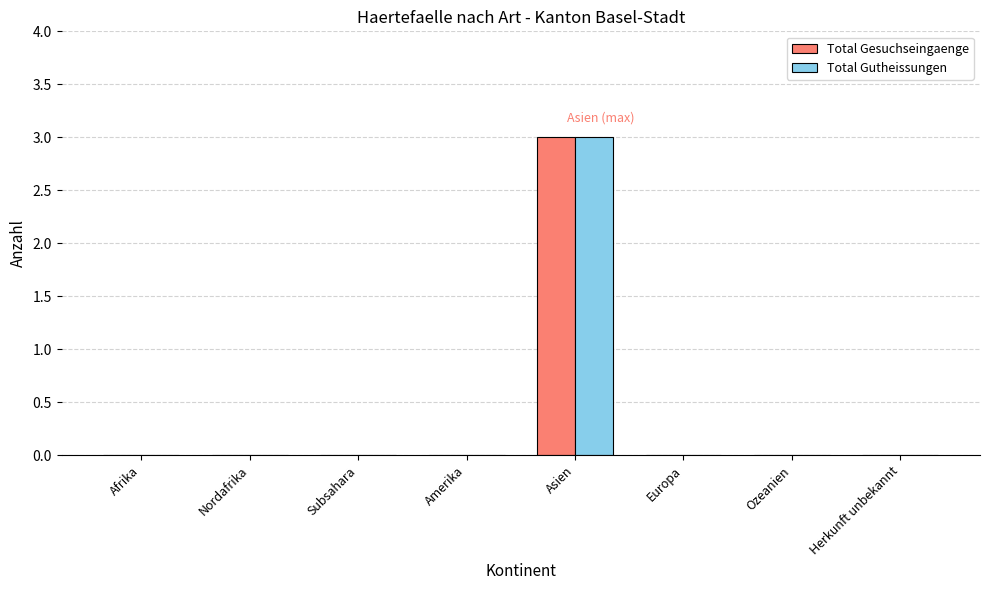

The Total Gutheissungen series shows 1 at Asien. True or false?

False